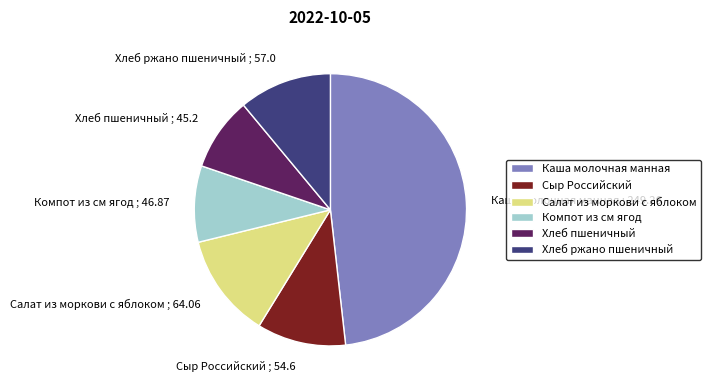

Combined, do Каша молочная манная ; 249.26 and Хлеб ржано пшеничный ; 57.0 account for over 50%?

Yes